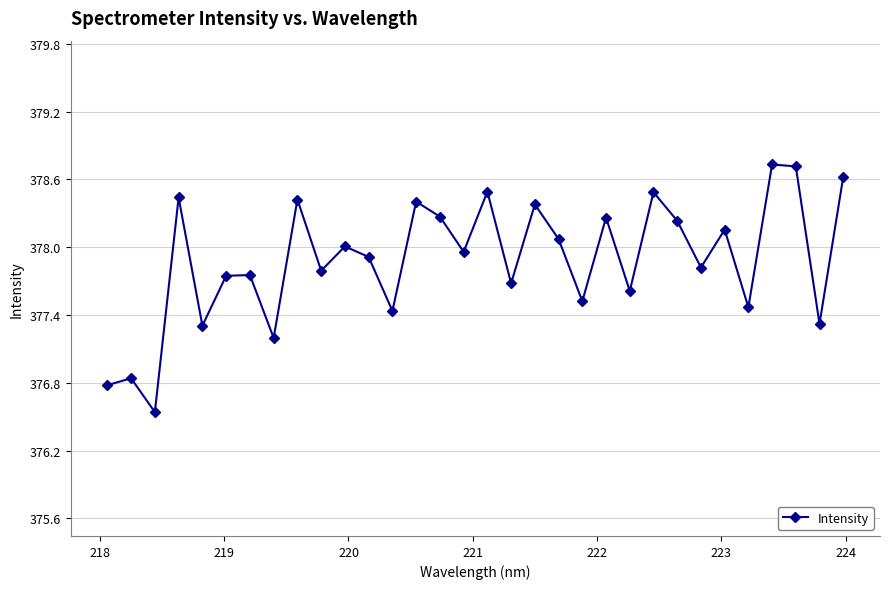

What is the minimum value shown in the chart?

376.5